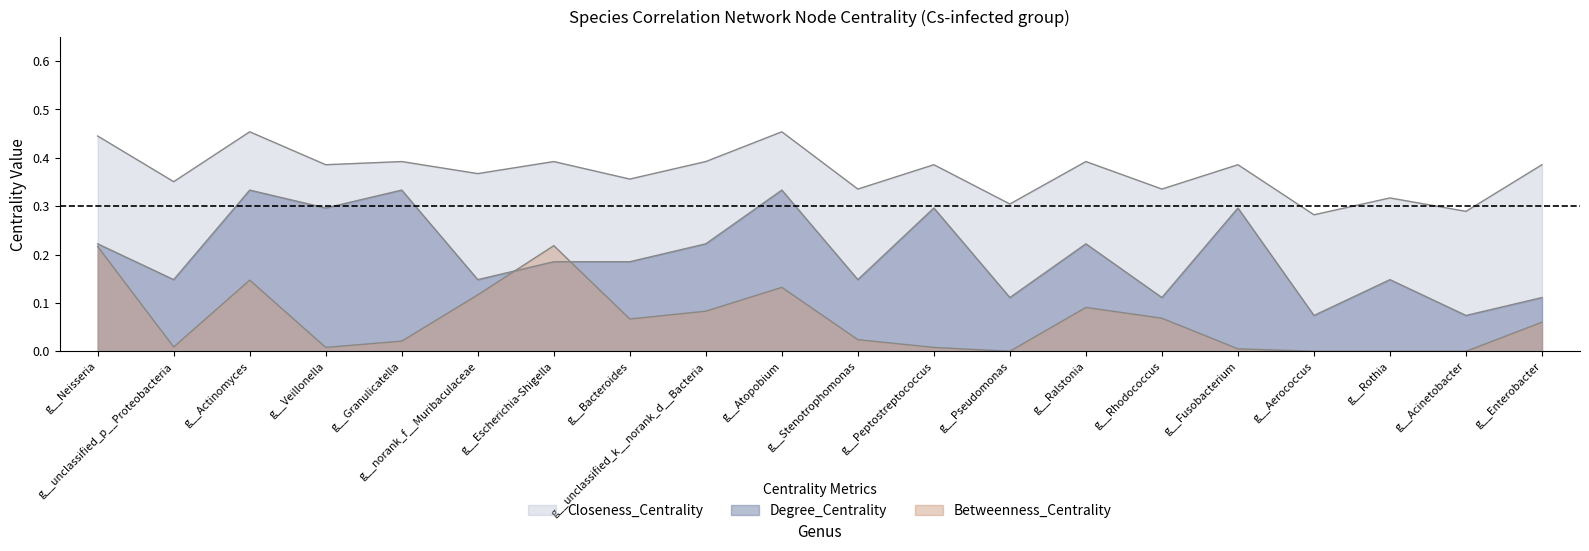

Reading left to right, extract all data points from this chart.

Betweenness_Centrality: 0.2	0.0	0.1	0.0	0.0	0.1	0.2	0.1	0.1	0.1	0.0	0.0	0.0	0.1	0.1	0.0	0.0	0.0	0.0	0.1
Degree_Centrality: 0.2	0.1	0.3	0.3	0.3	0.1	0.2	0.2	0.2	0.3	0.1	0.3	0.1	0.2	0.1	0.3	0.1	0.1	0.1	0.1
Closeness_Centrality: 0.4	0.4	0.5	0.4	0.4	0.4	0.4	0.4	0.4	0.5	0.3	0.4	0.3	0.4	0.3	0.4	0.3	0.3	0.3	0.4